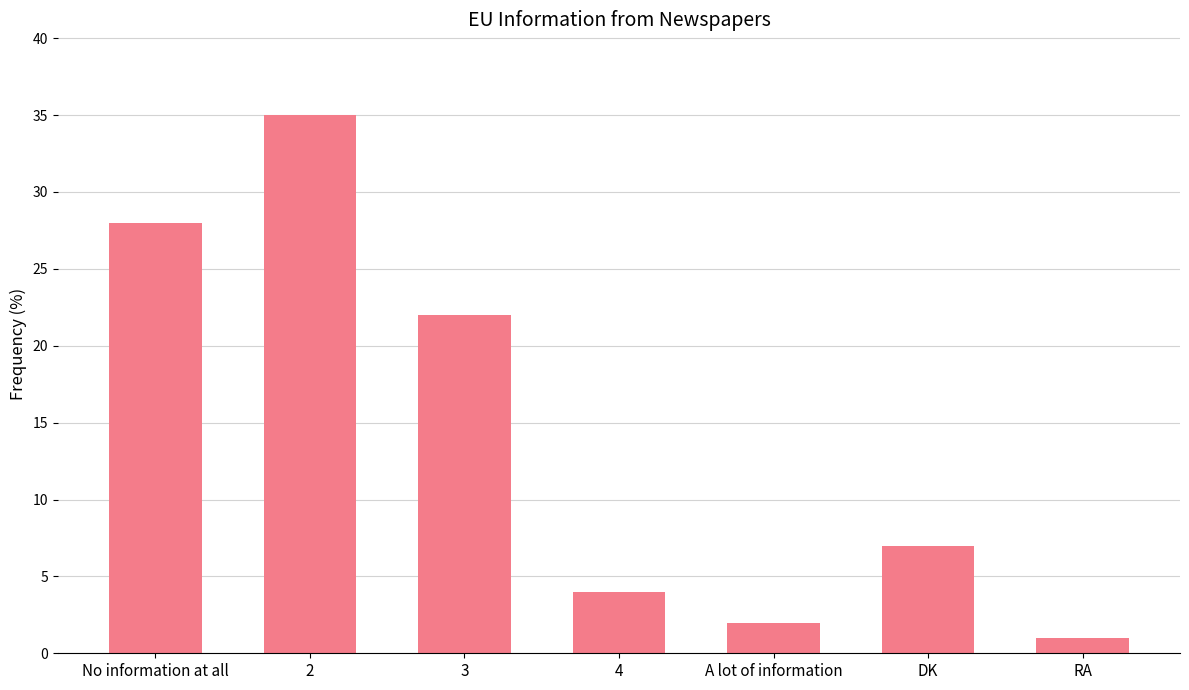

Reading right to left, transcribe all the data shown in this chart.

RA=1	DK=7	A lot of information=2	4=4	3=22	2=35	No information at all=28